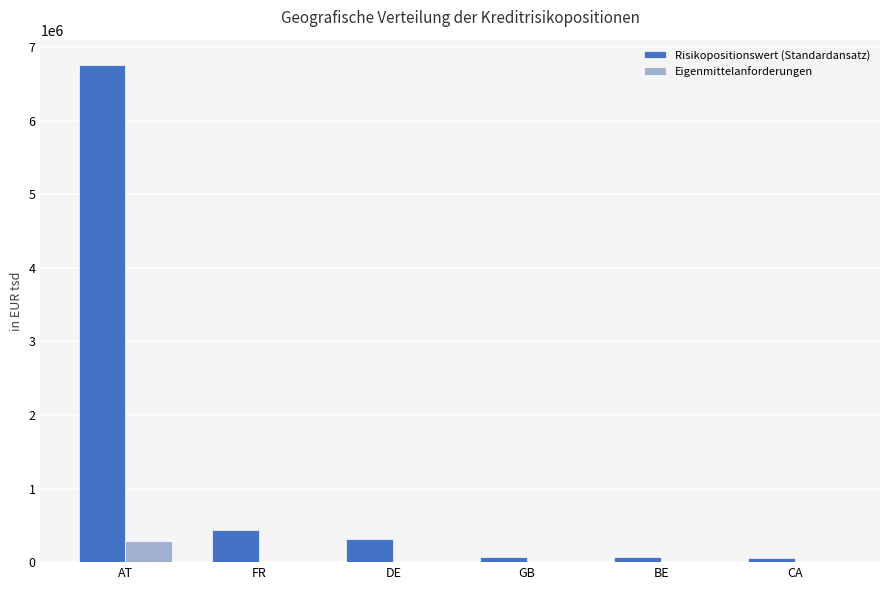

Which label corresponds to the largest value in the chart?

AT